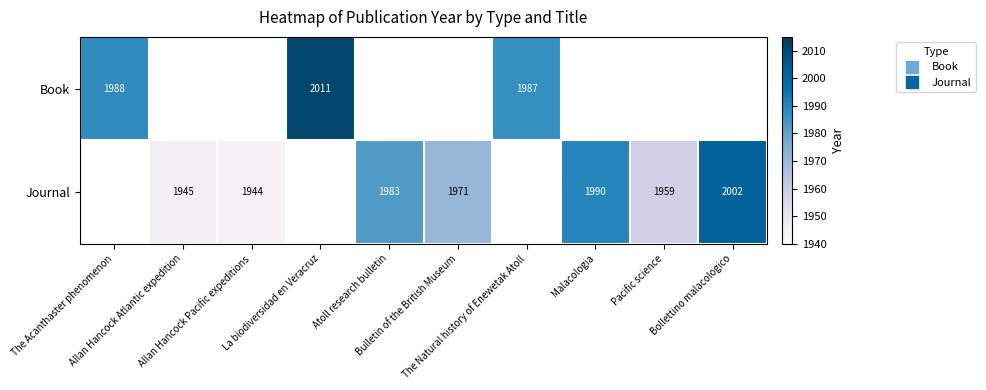

Rank the series by their maximum value, from lowest to highest.

Journal, Book